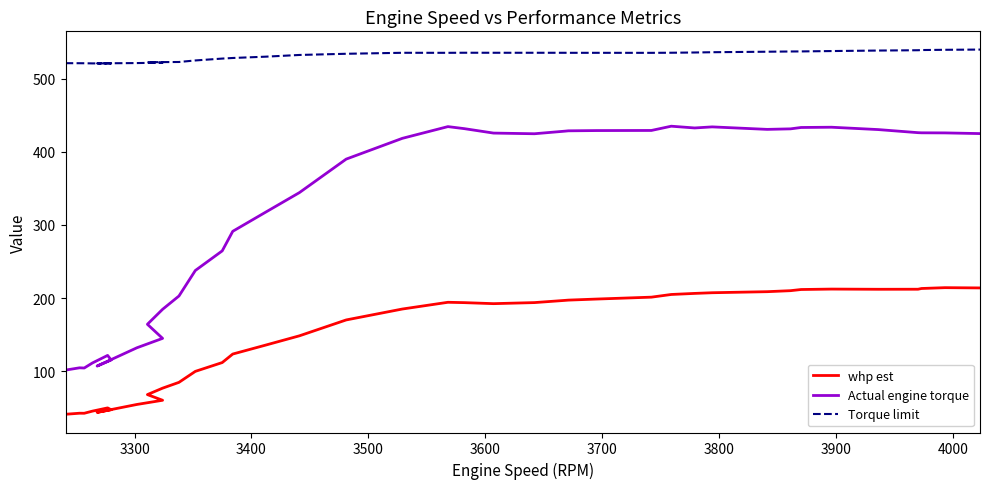

What is the value of the Actual engine torque point at the 38th from the left?

425.7